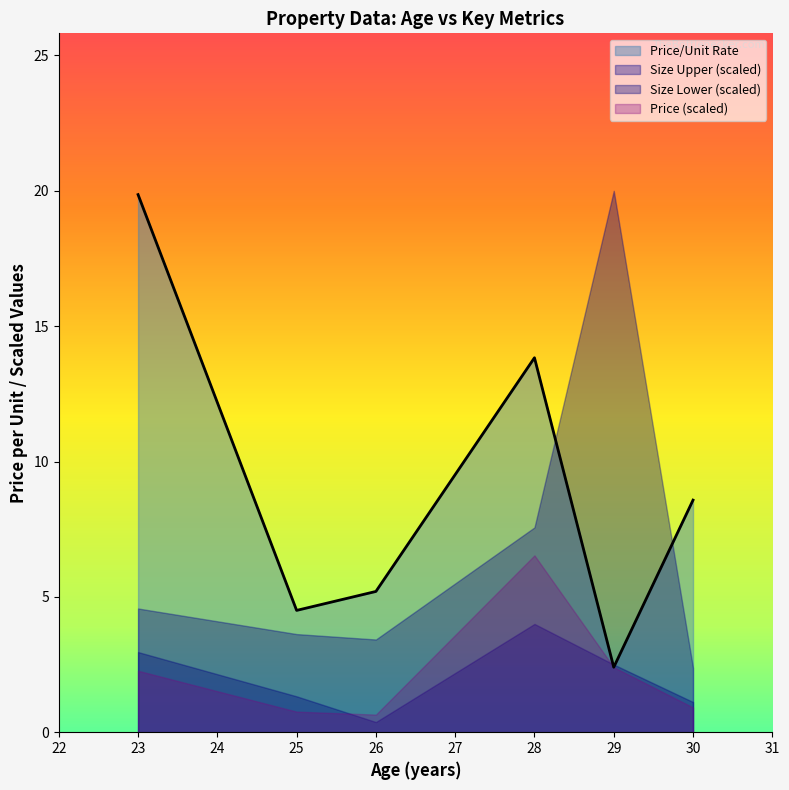

What is the lowest value of the Size Upper (scaled) series?

2.4